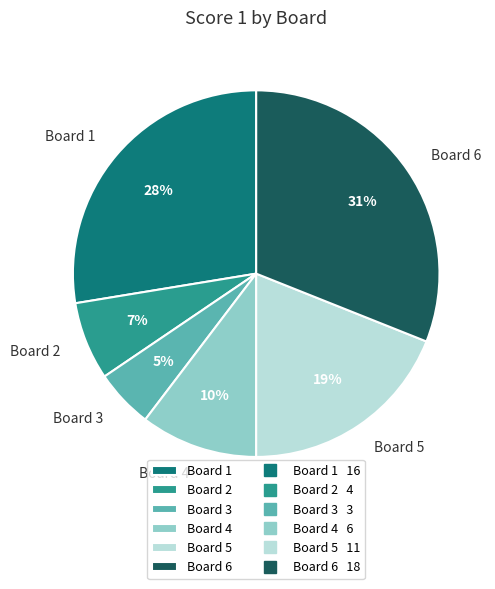

Does Board 6 account for over 50% of the chart?

No